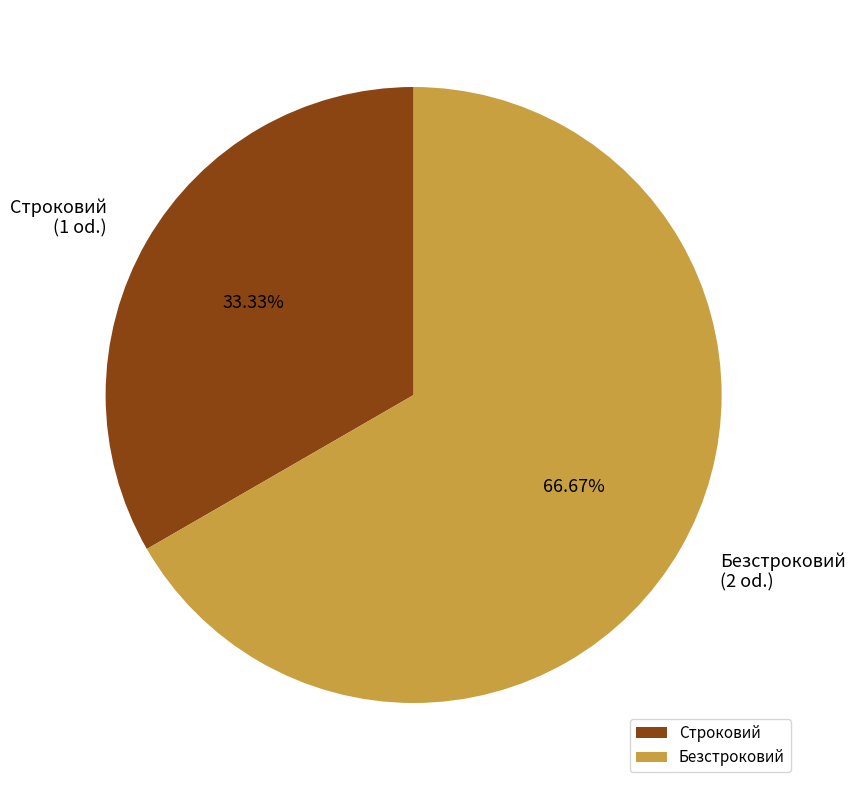

How many segments does this pie chart have?

2